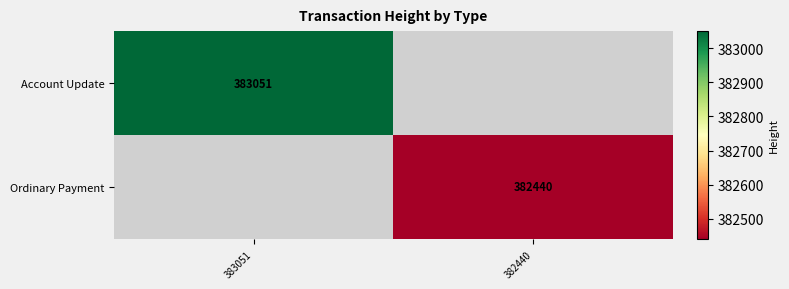

True or false: Ordinary Payment has a value of 382440 at 382440.

True